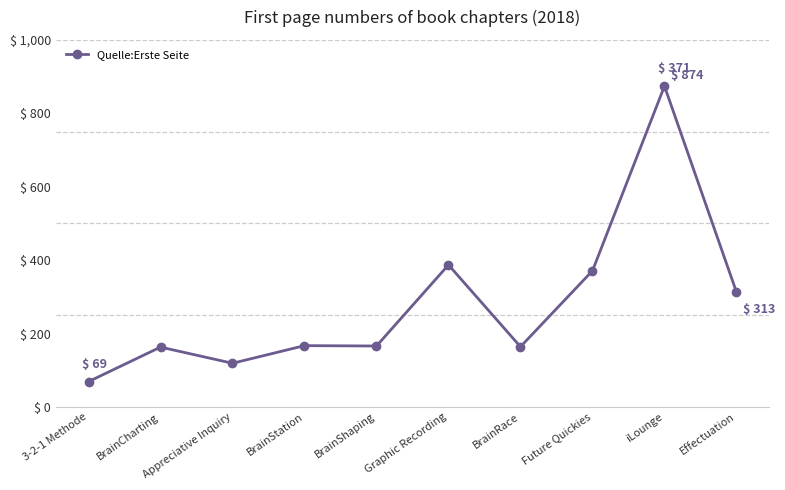

What is the change in value from BrainShaping to Future Quickies?

+205